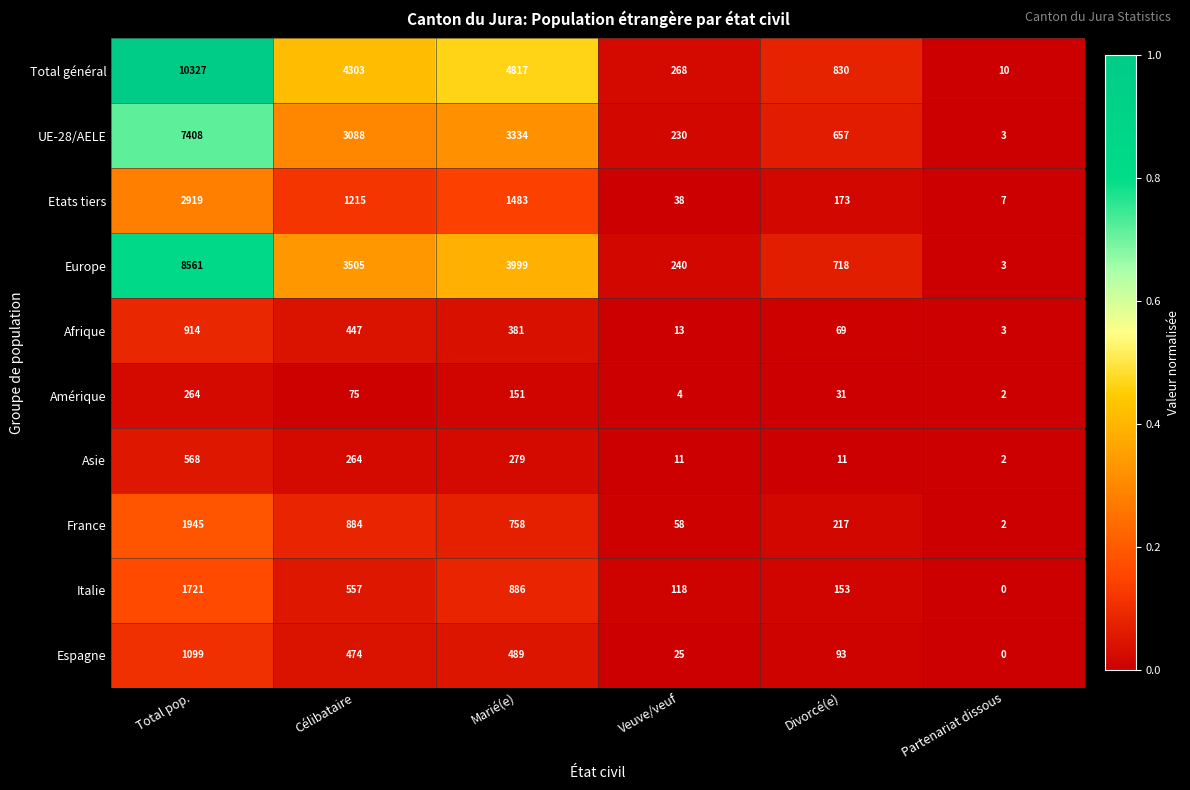

What is the greatest value displayed?

10327